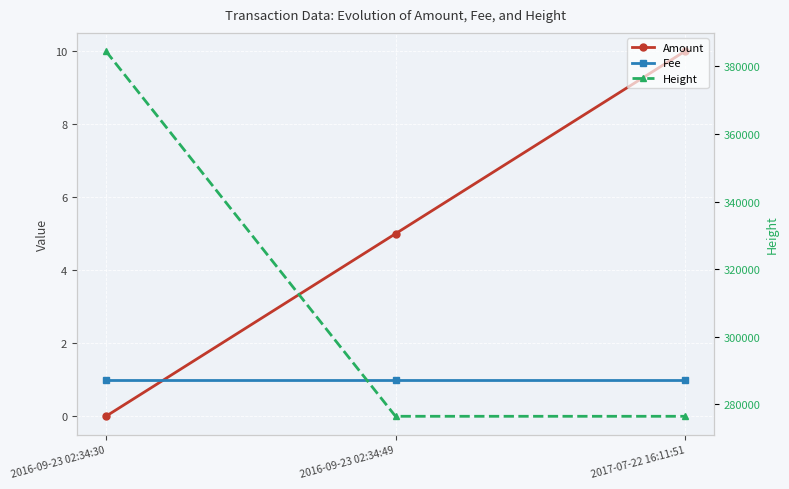

What position from the left is 2017-07-22 16:11:51?

3